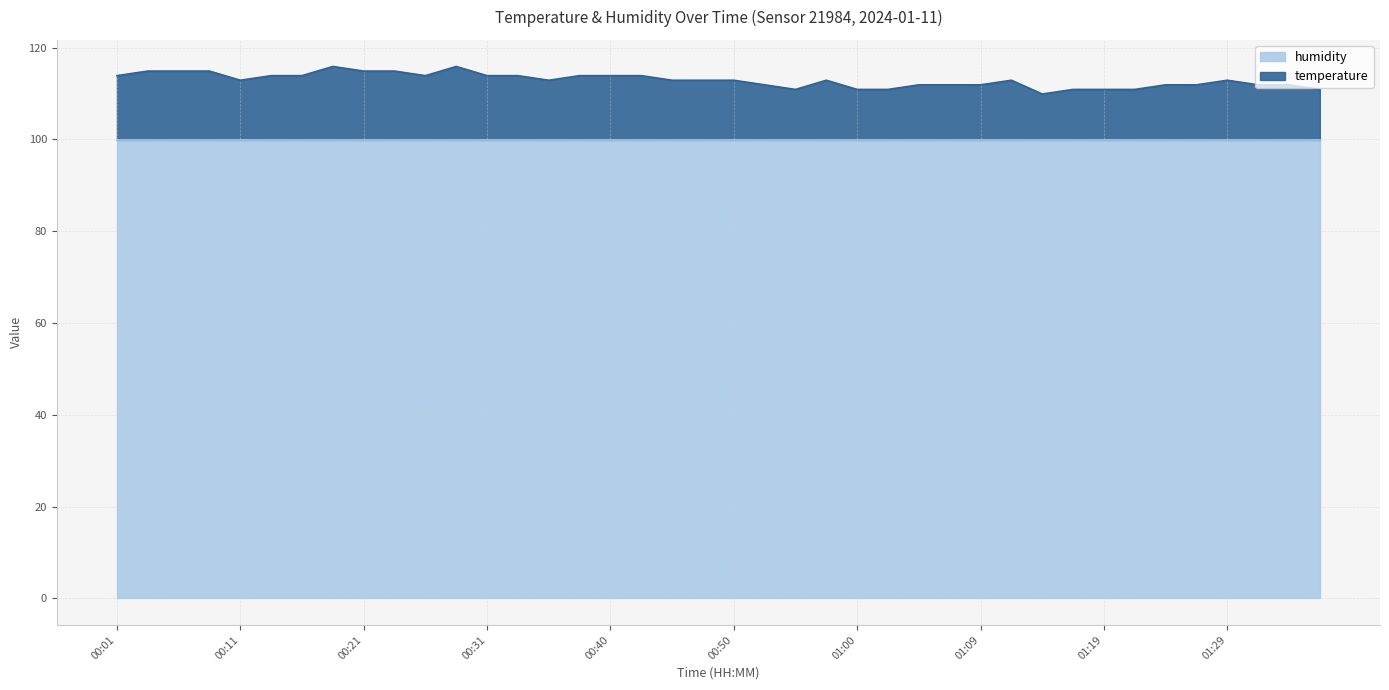

Rank the categories by value from lowest to highest.

01:14, 00:55, 01:00, 01:02, 01:17, 01:19, 01:22, 01:36, 00:52, 01:05, 01:07, 01:09, 01:24, 01:27, 01:31, 01:34, 00:11, 00:35, 00:45, 00:48, 00:50, 00:57, 01:12, 01:29, 00:01, 00:14, 00:16, 00:26, 00:31, 00:33, 00:38, 00:40, 00:43, 00:04, 00:06, 00:09, 00:21, 00:23, 00:18, 00:28